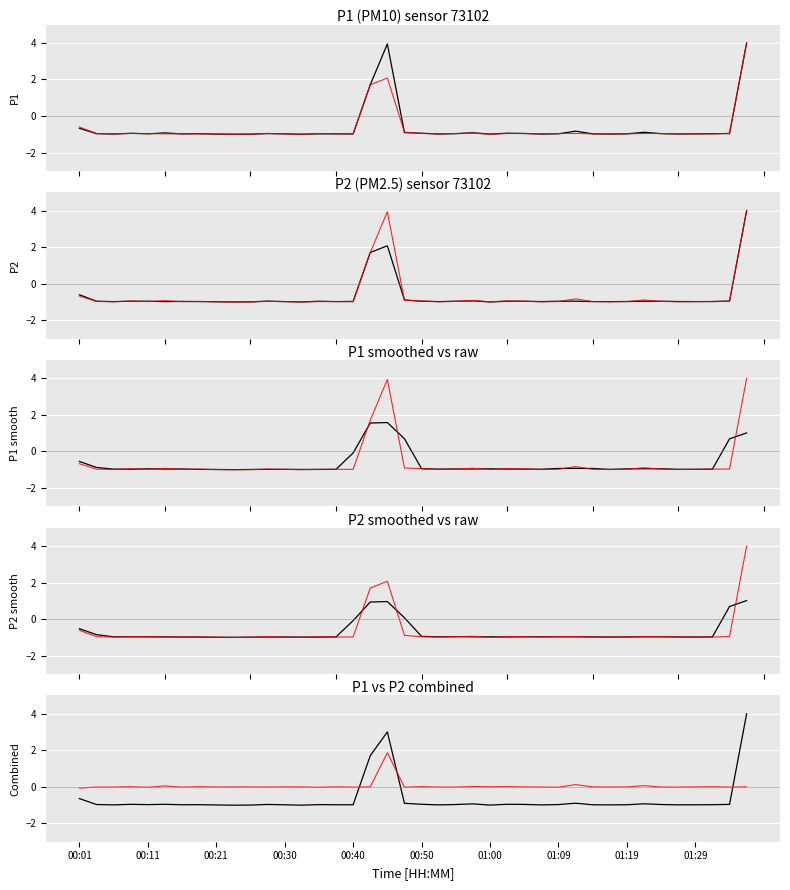

What is the sum of all reference values?

1.9